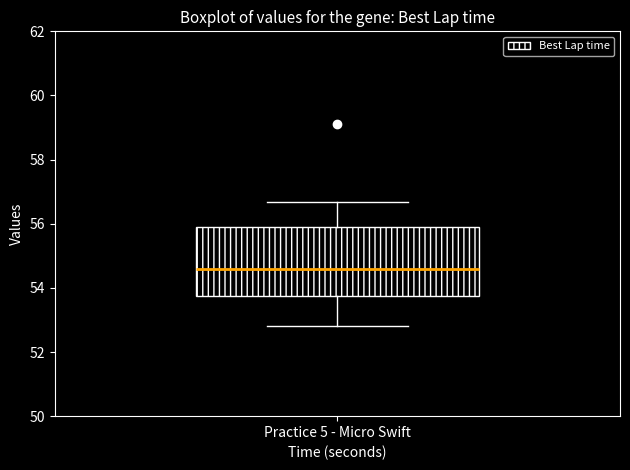

Where is the lower edge of the box for Practice 5 - Micro Swift on the y-axis? The values are not printed on the chart, so give them approximately, as read against the axis.

53.8